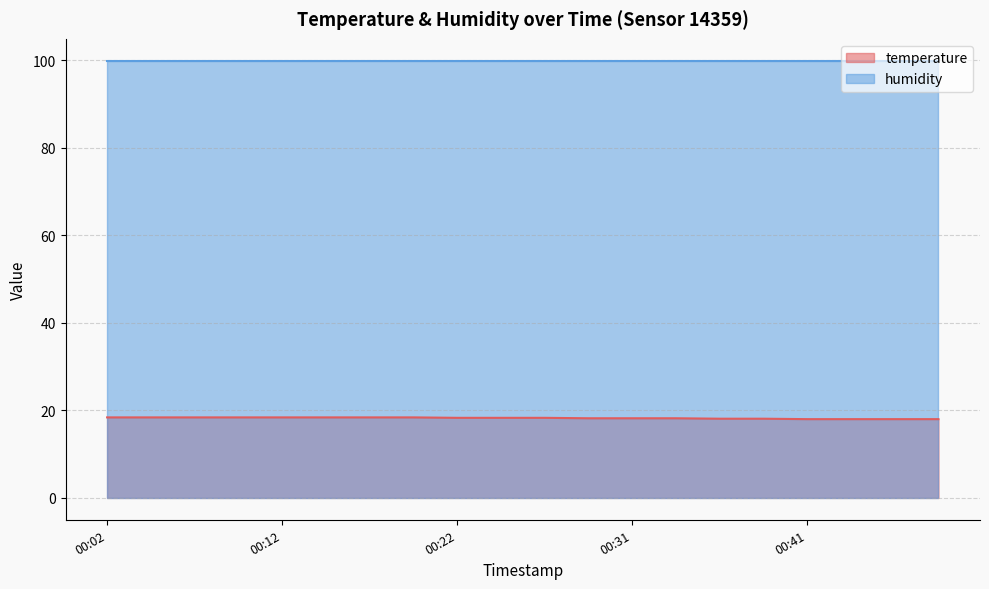

What is the minimum value shown in the chart?

18.0